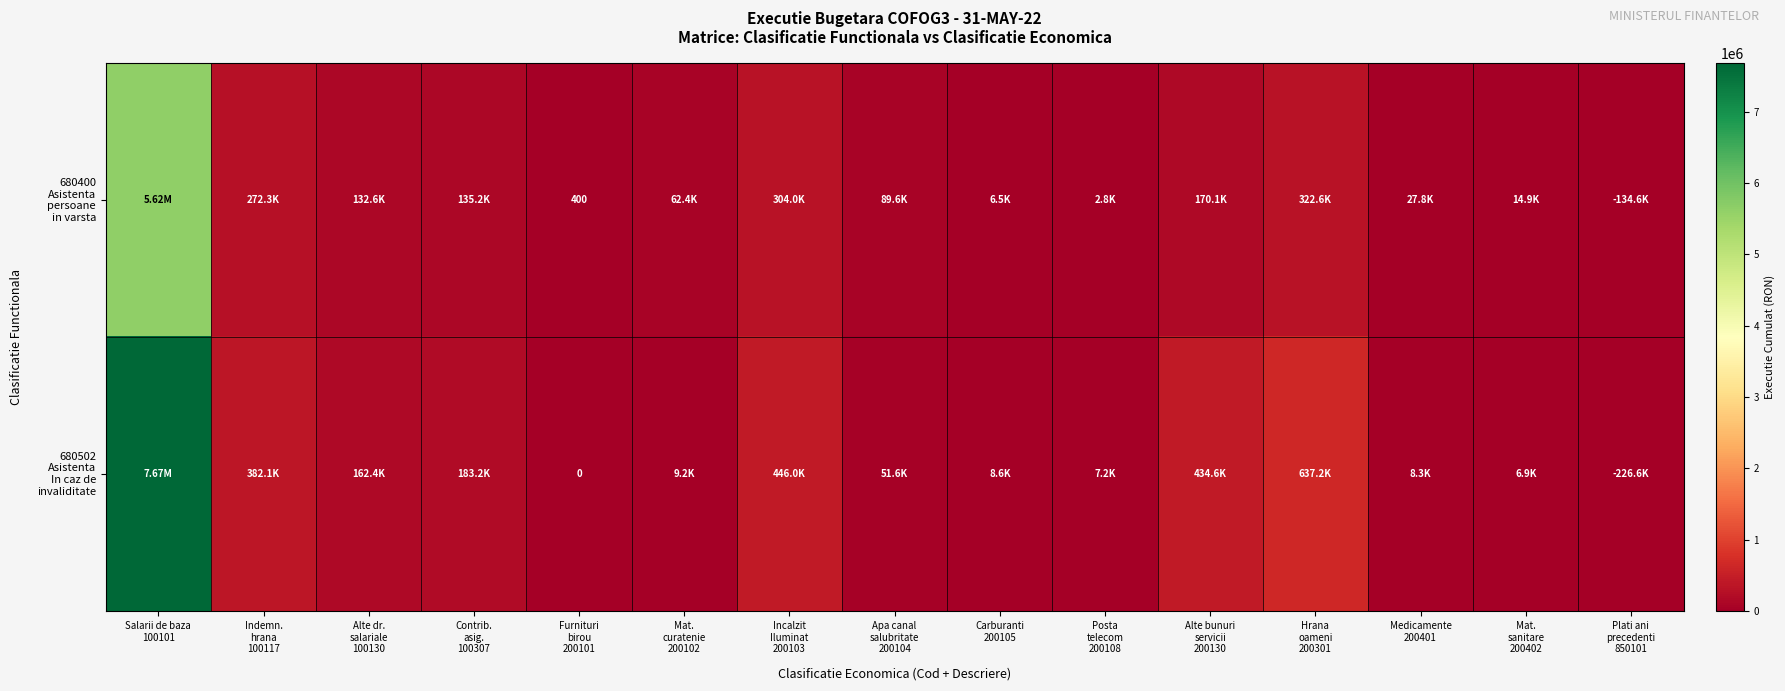

Rank the series at Alte bunuri servicii 200130 from lowest to highest value.

680400 Asistenta persoane in varsta, 680502 Asistenta In caz de invaliditate